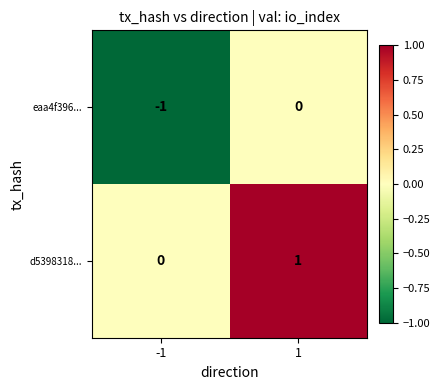

True or false: eaa4f396... has a value of 0 at 1.

True